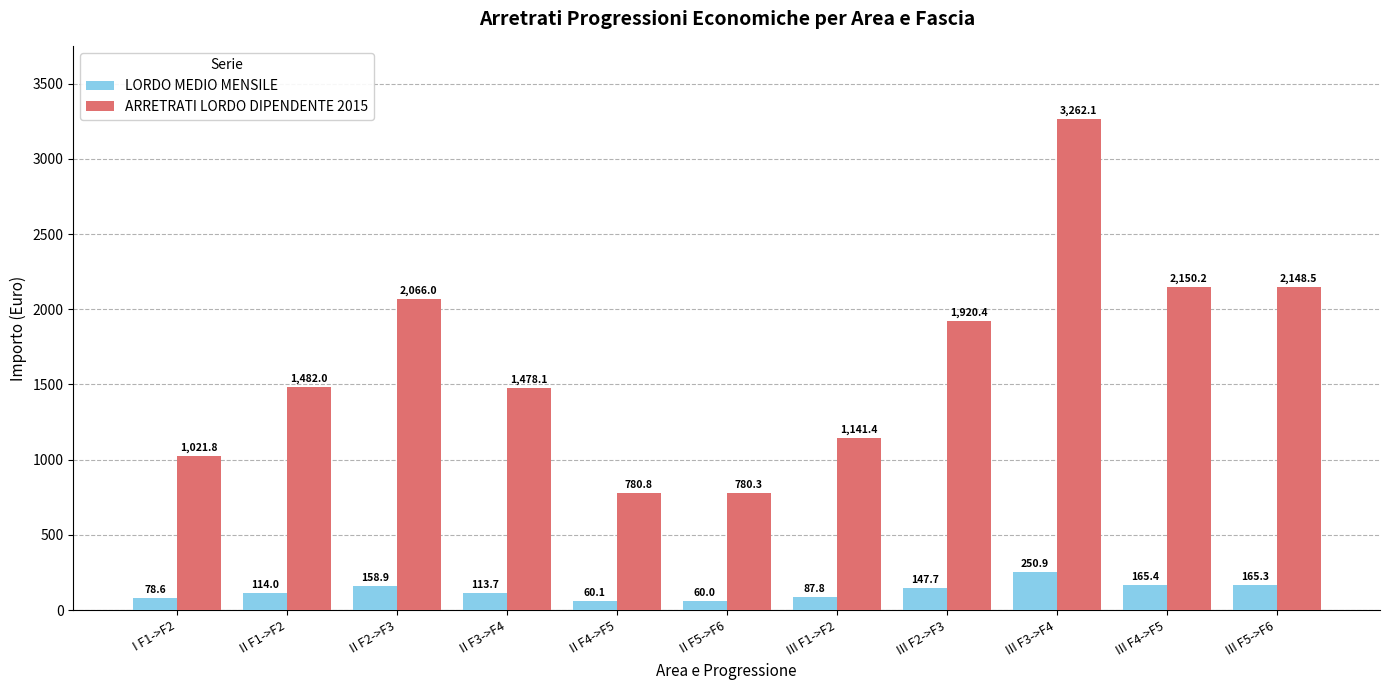

At which label does LORDO MEDIO MENSILE reach its peak?

III F3->F4